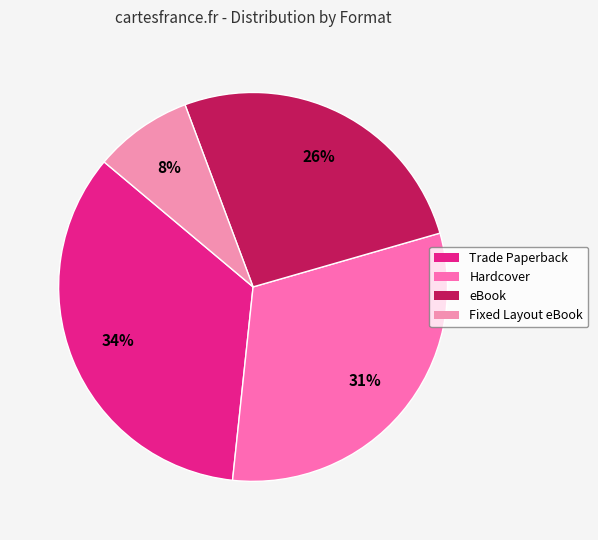

What percentage is NOT represented by Fixed Layout eBook?

91.8%